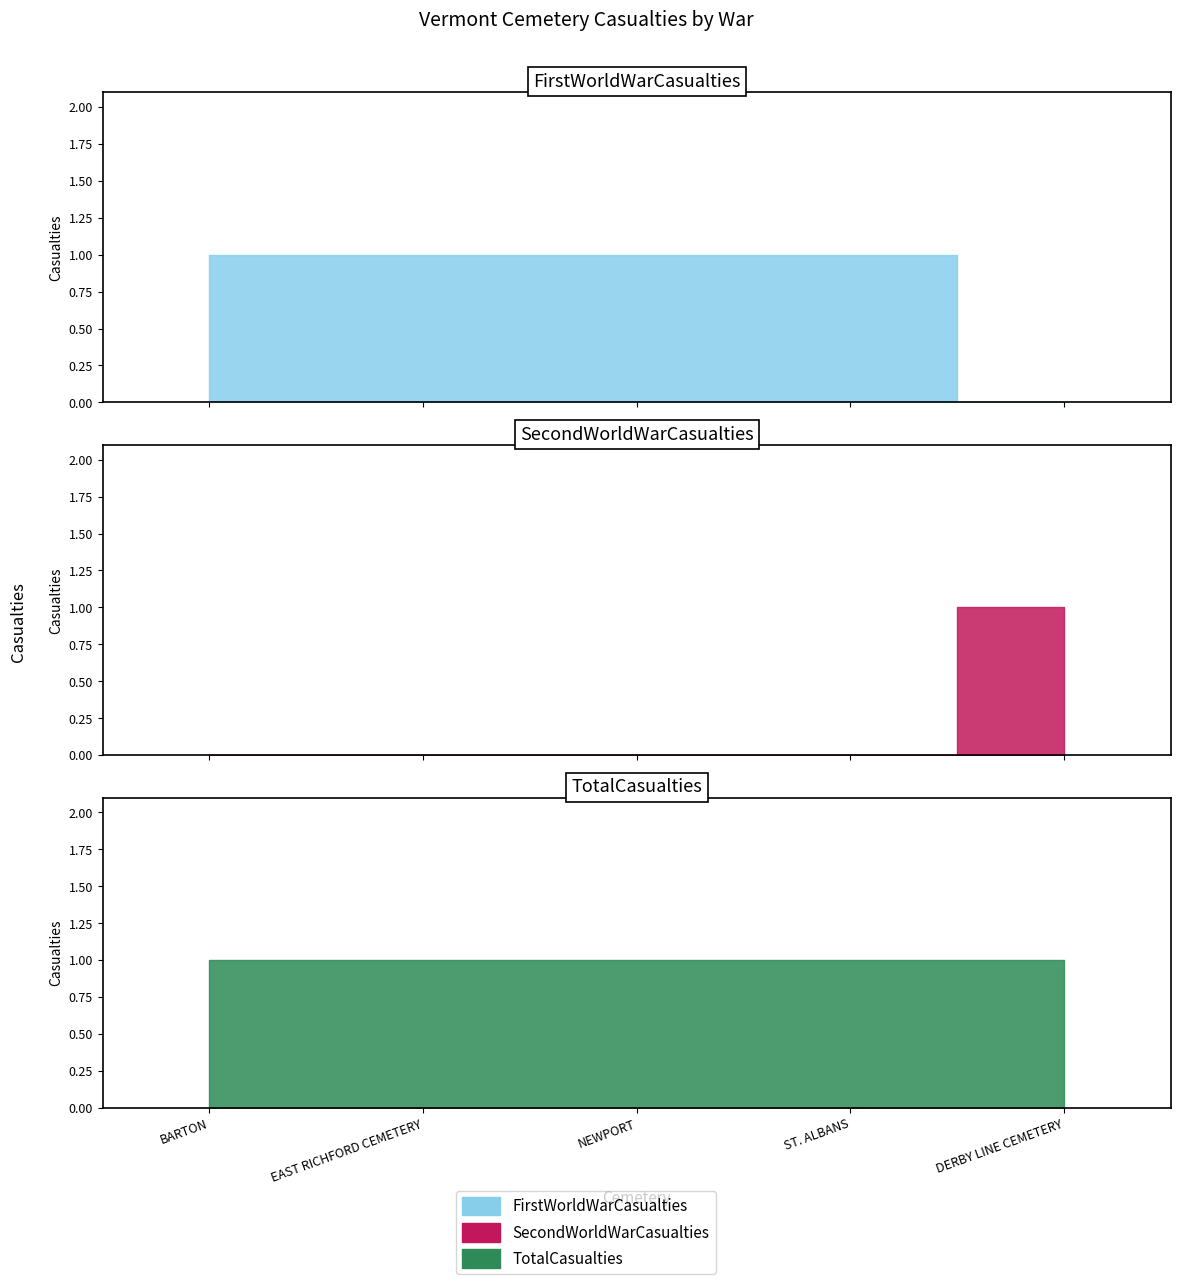

How many data points in SecondWorldWarCasualties are above 0?

1